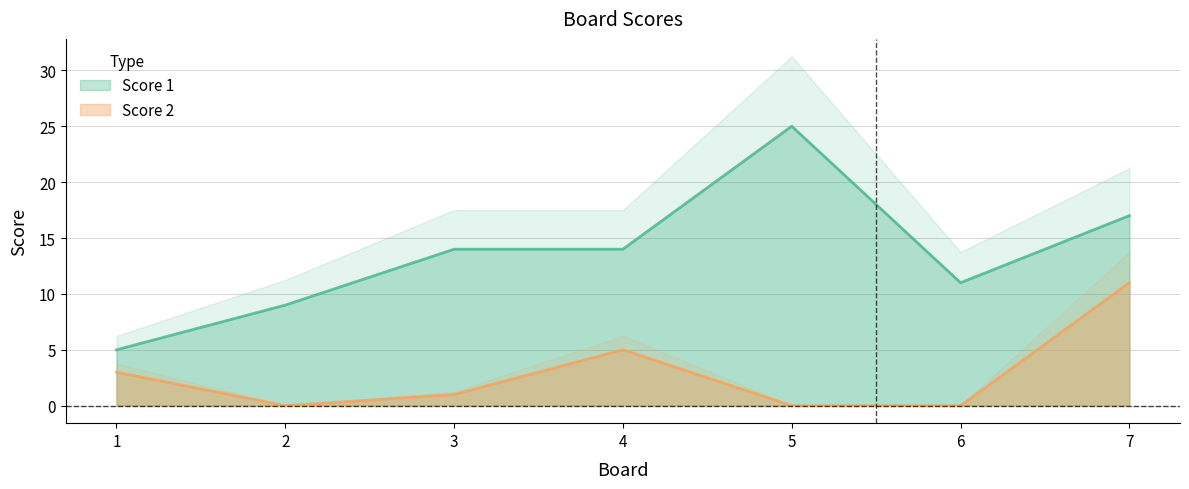

Where does the Score 2 series first go above 1?

1